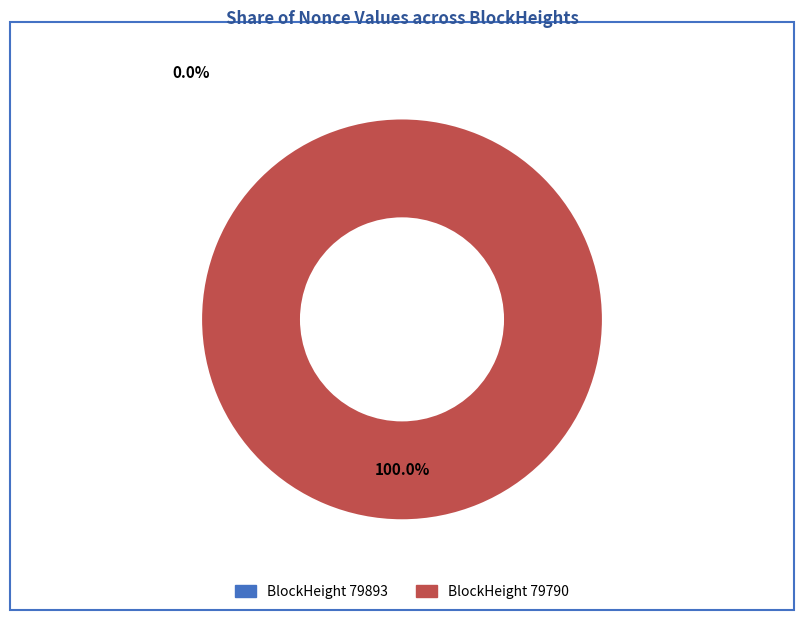

The 79893 slice represents 0% of the pie. True or false?

True